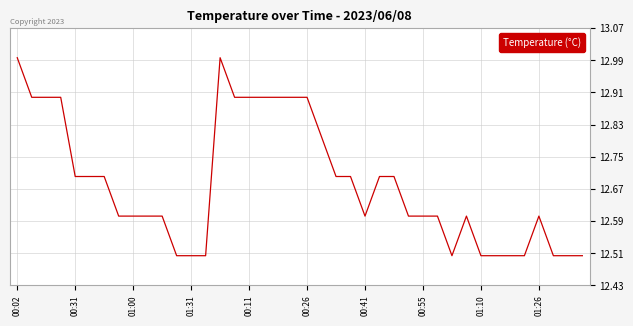

What is the difference between the maximum and minimum values?

0.5